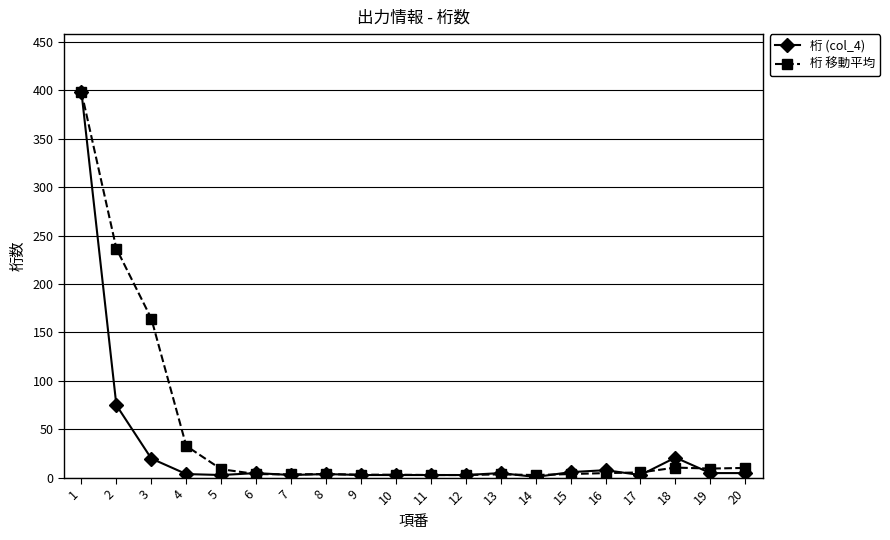

True or false: 桁 移動平均 has more than 0 interior local peaks.

True